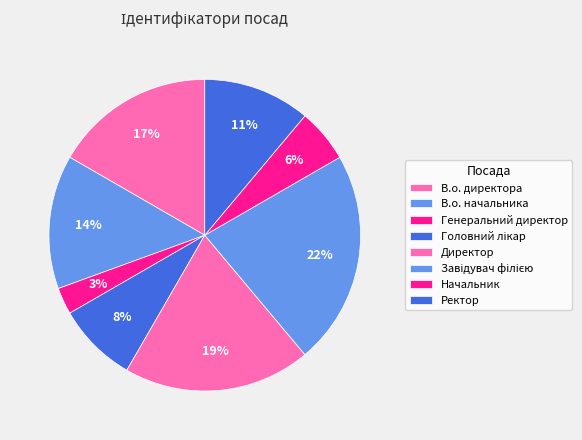

Is the sum of Ректор and В.о. начальника greater than half?

No